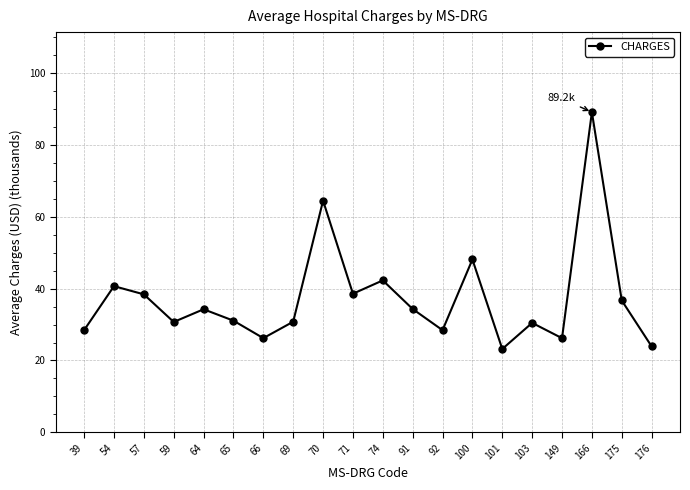

At which category does the data reach its first local valley?

59